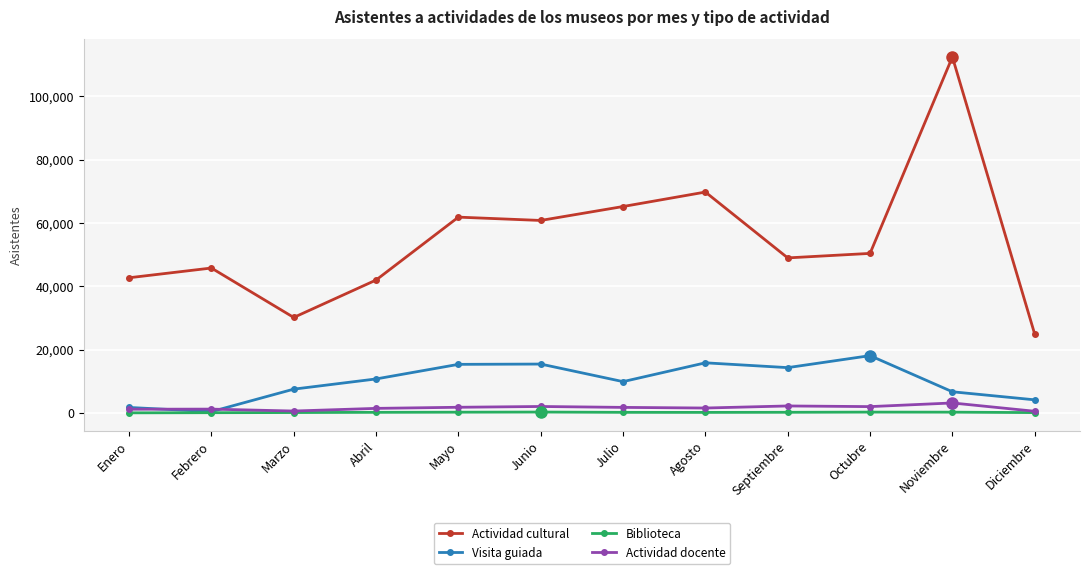

The Visita guiada series shows 30827 at Octubre. True or false?

False